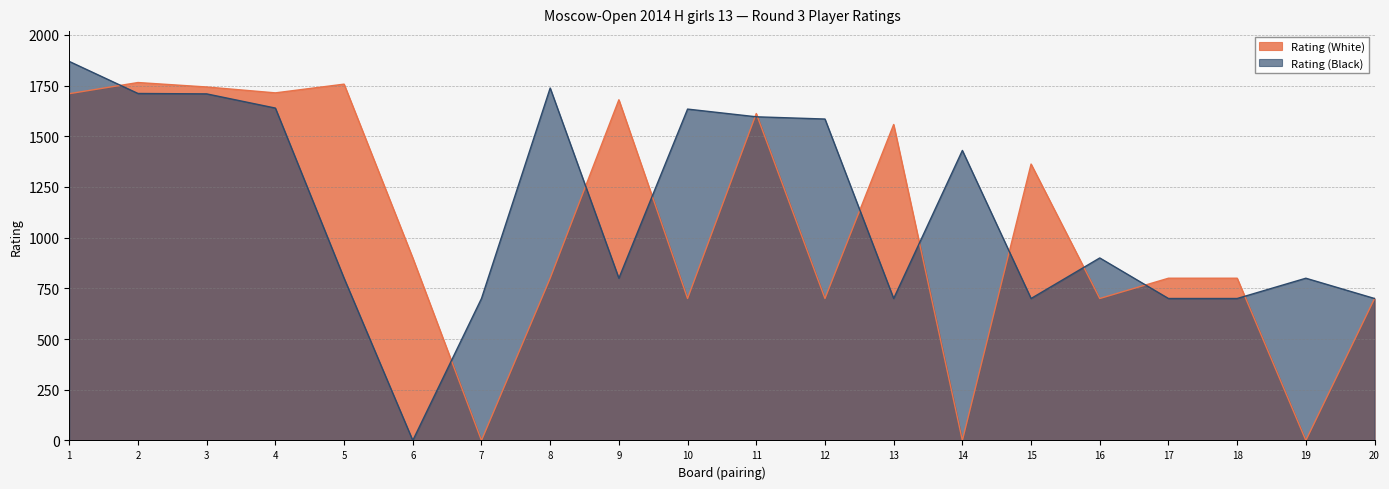

What is the greatest value displayed?

1869